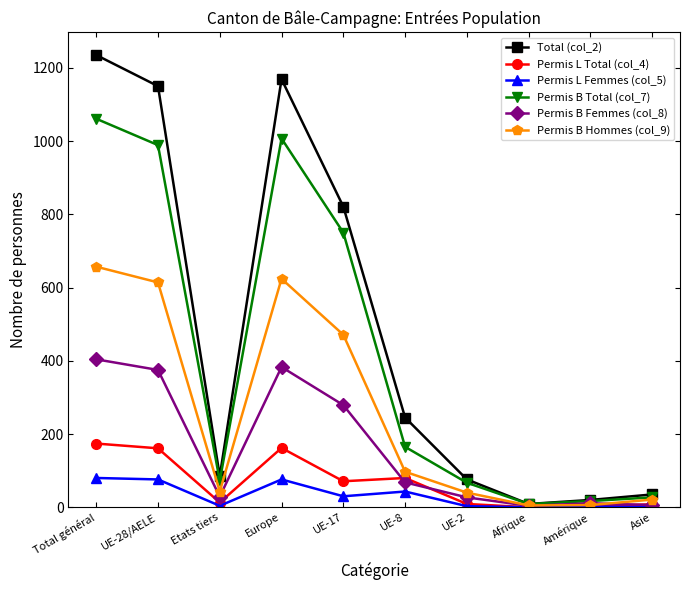

Where does the Permis B Total (col_7) series first go above 165?

Total général